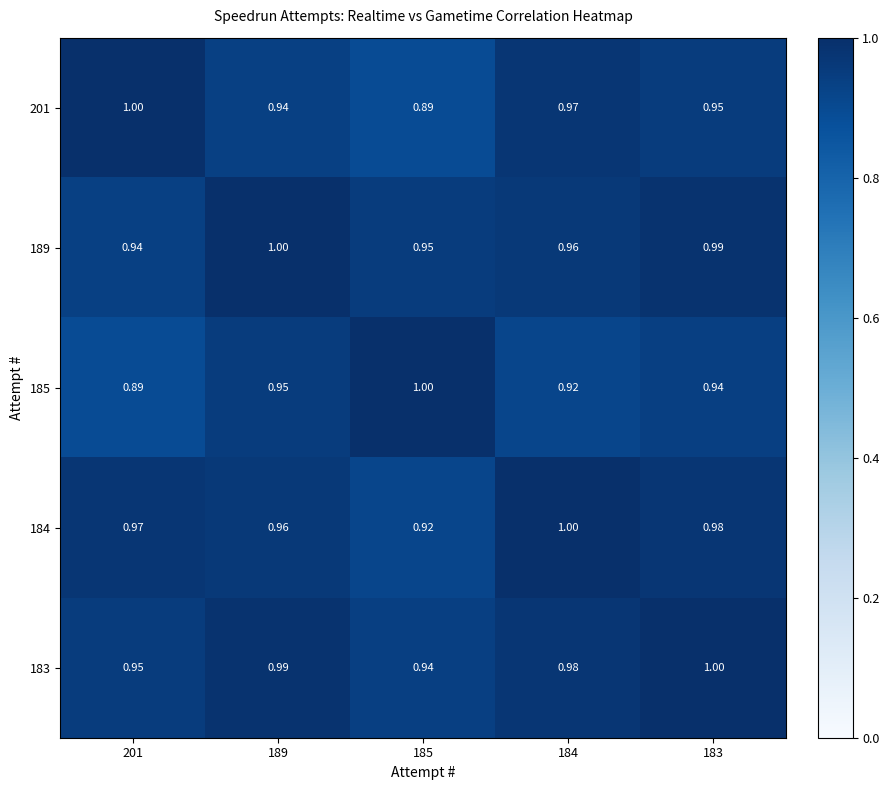

Is the value of 184 at 184 greater than the value of 185 at 189?

Yes